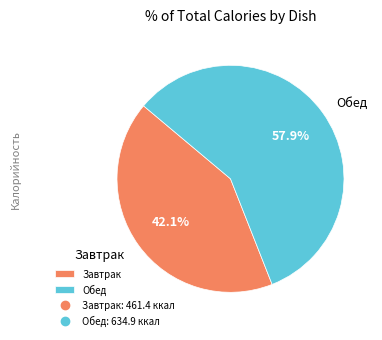

Between Завтрак and Обед, which is larger?

Обед